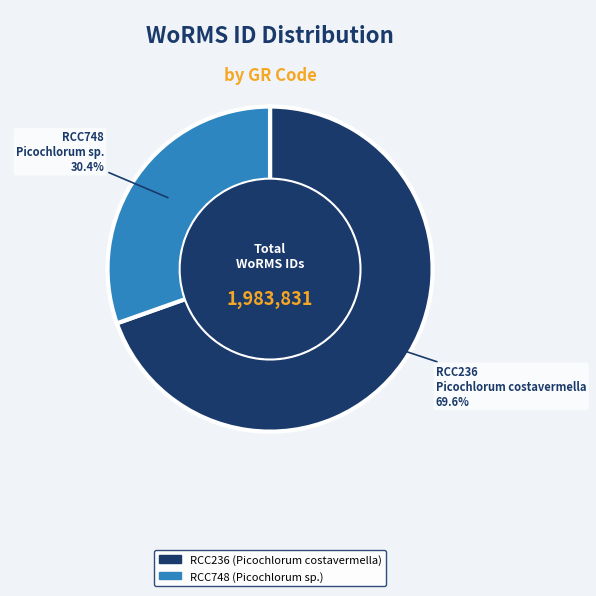

How many slices are in this pie chart?

2